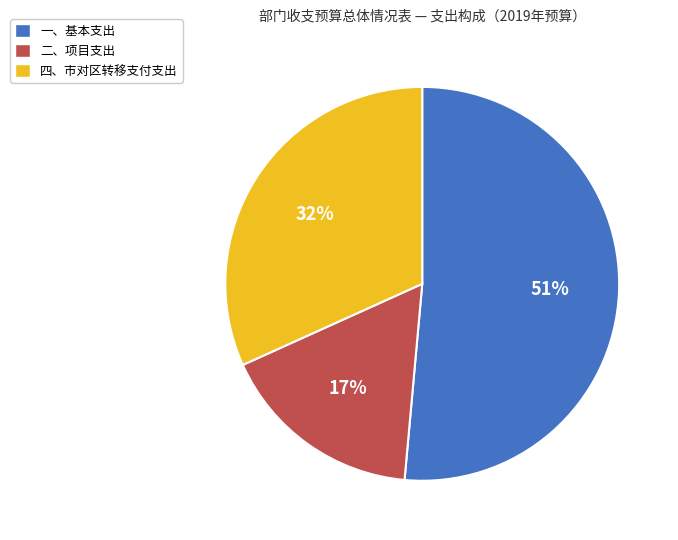

Combined, do 一、基本支出 and 四、市对区转移支付支出 account for over 50%?

Yes